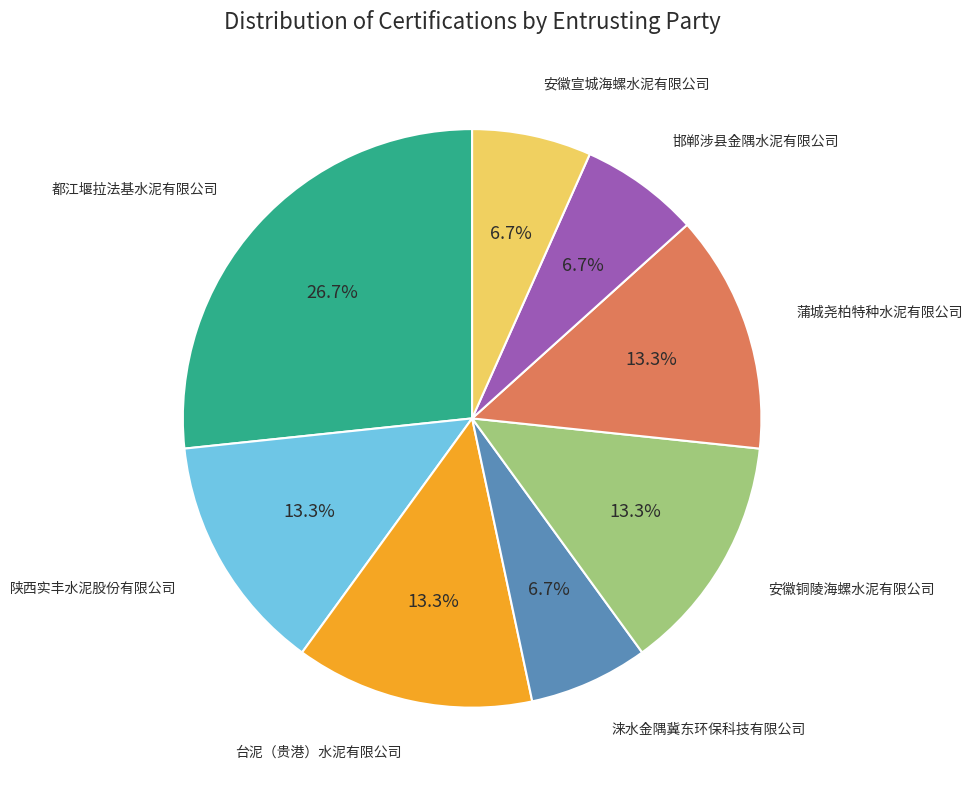

Is there any slice that represents more than half of the pie?

No